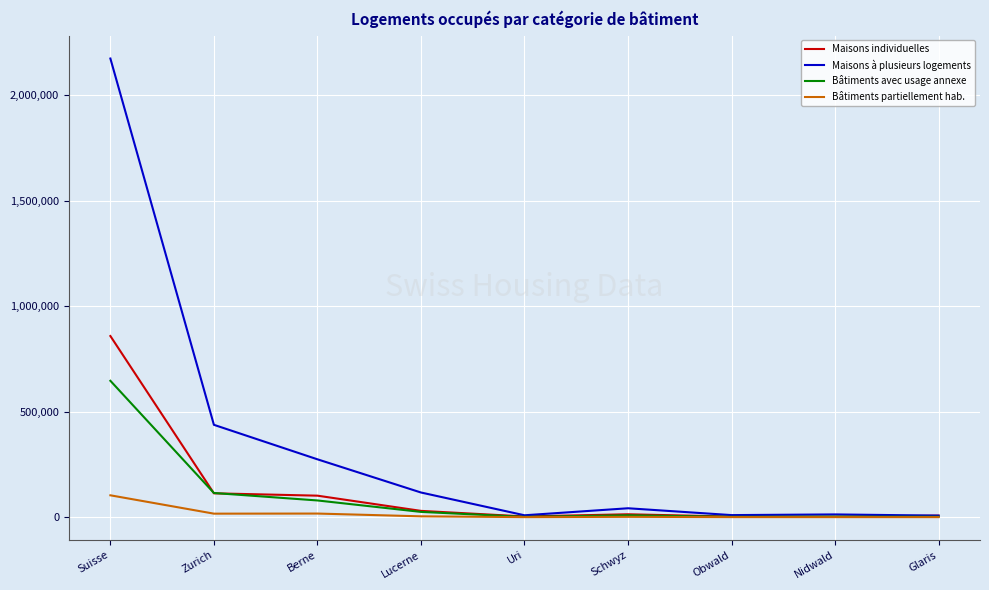

Which series has the widest spread of values?

Maisons à plusieurs logements